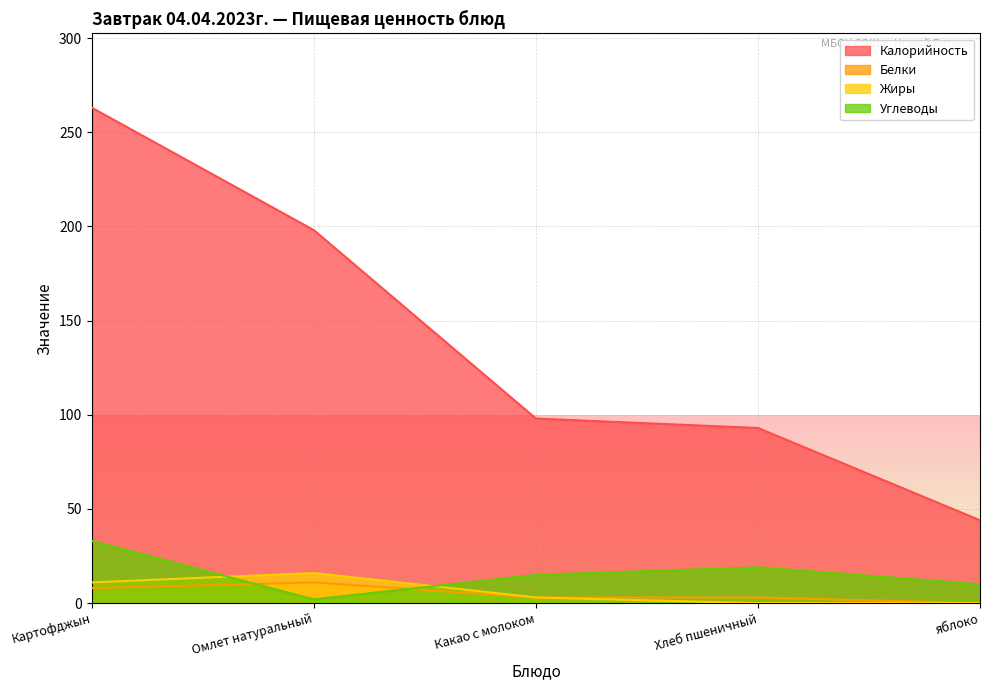

Reading left to right, extract all data points from this chart.

Калорийность: 263	198	98	93	44
Белки: 8	11	3	3	0
Жиры: 11	16	3	0	0
Углеводы: 33	2	15	19	10